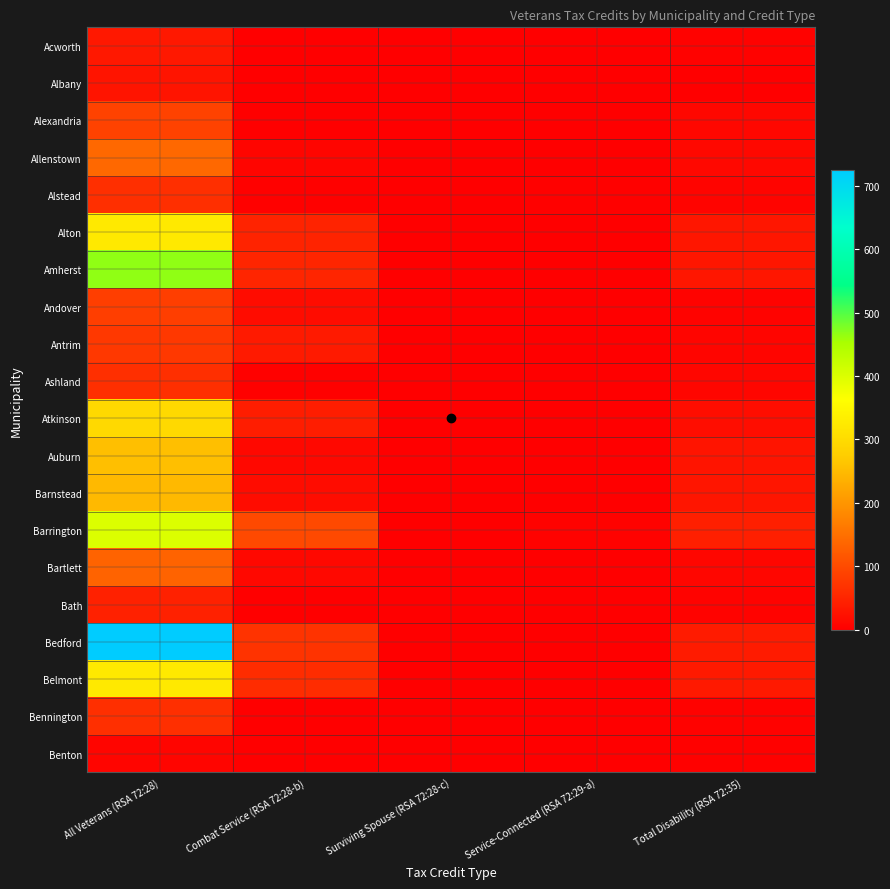

Which series has the largest total across all categories?

Bedford